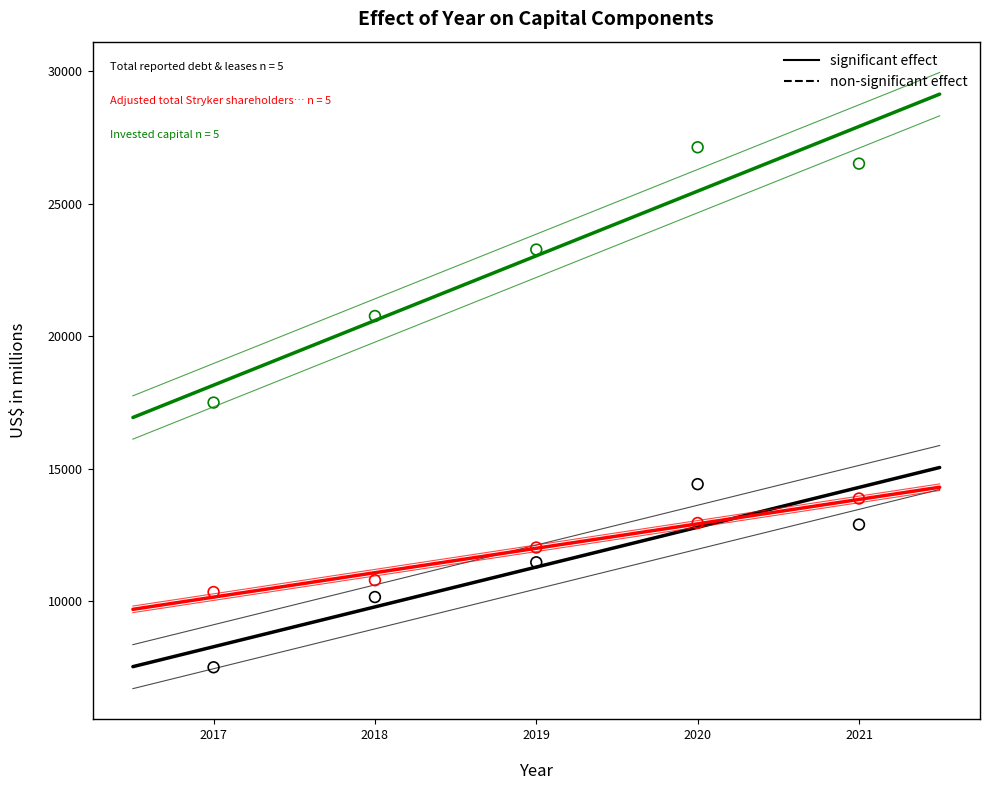

Across all data points, what is the range of X values (max minus min)?

4